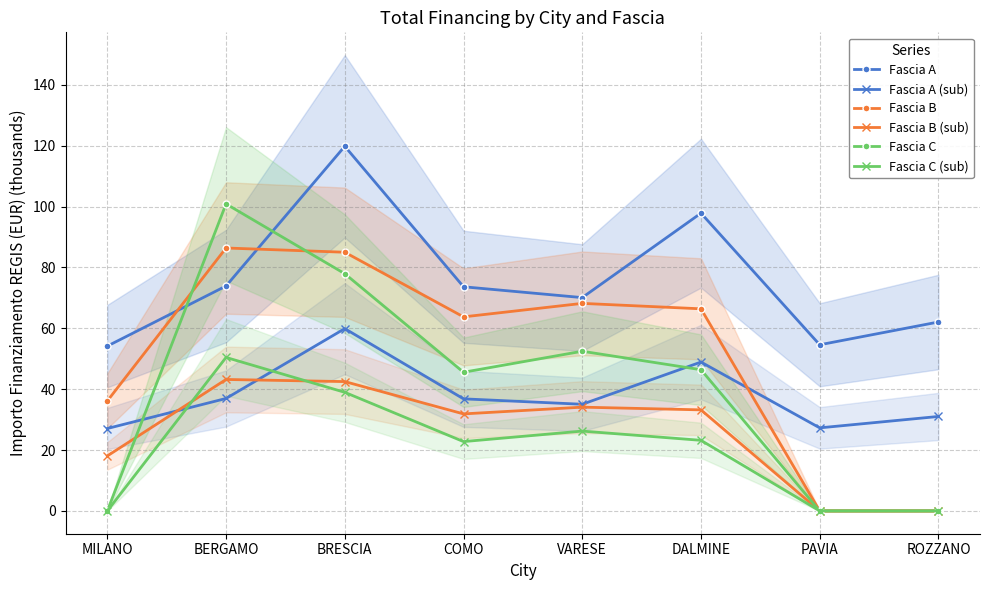

Is the value of Fascia B (sub) at PAVIA greater than the value of Fascia C at BRESCIA?

No